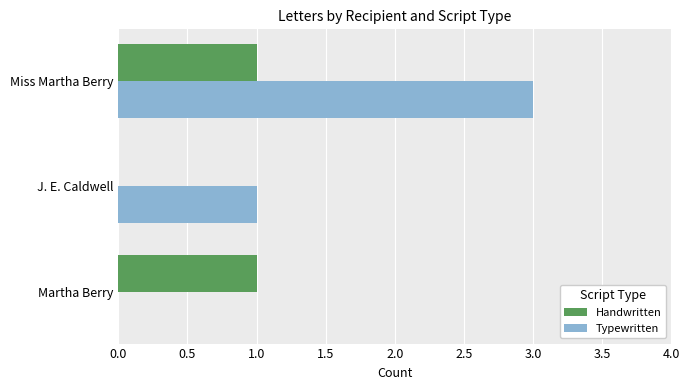

What is the maximum value shown in the chart?

3